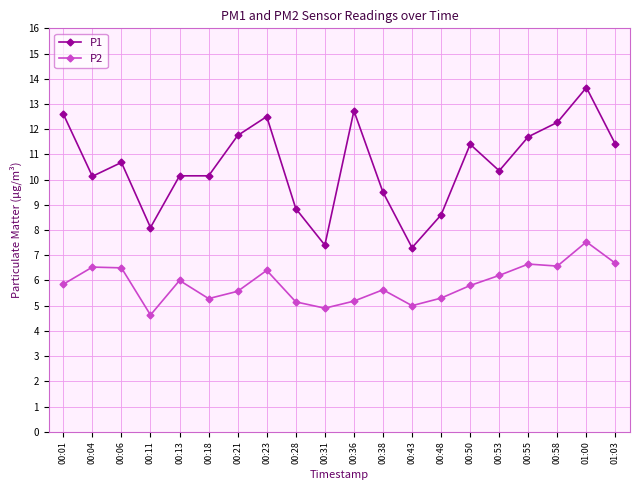

What is the difference between the P1 values at 00:55 and 01:03?

0.3